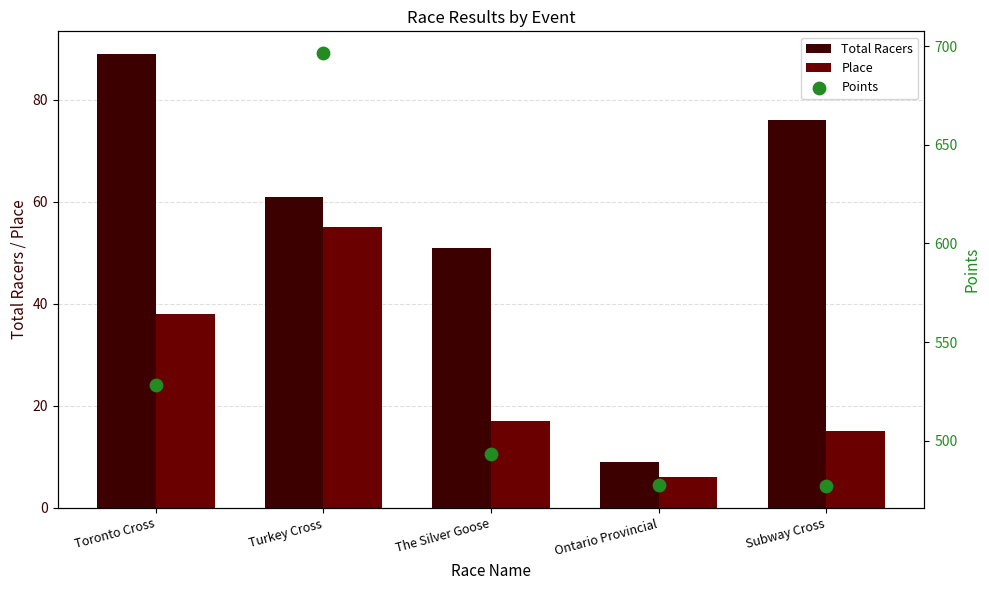

What are all the series names shown in the legend?

Total Racers, Place, Points